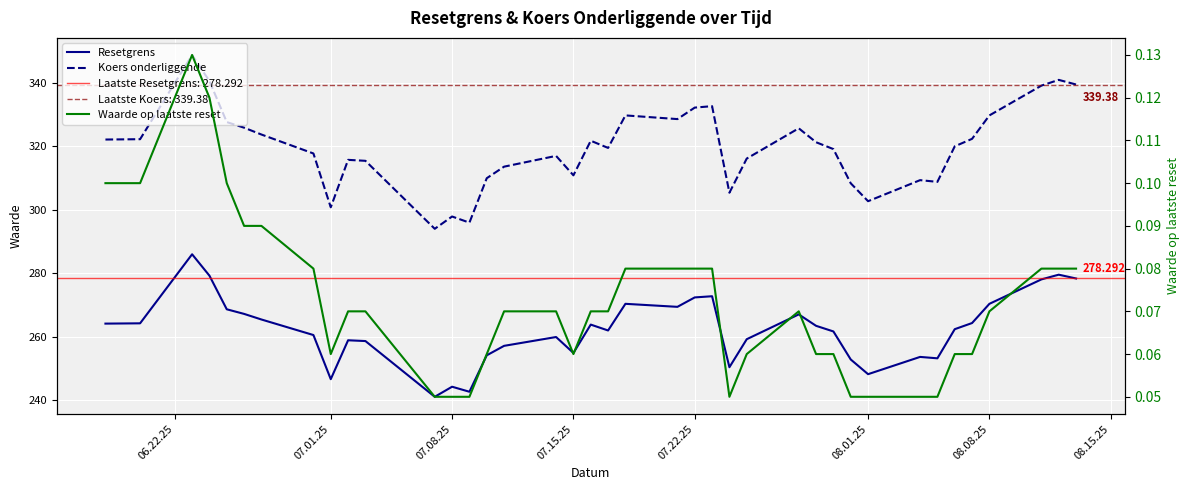

What are all the series names shown in the legend?

Resetgrens, Koers onderliggende, Waarde op laatste reset